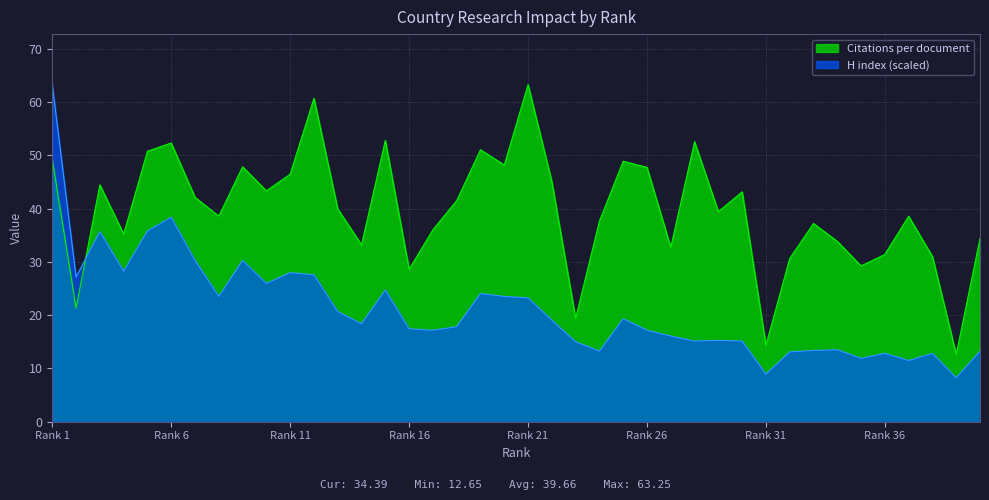

How many lines are shown in the chart?

2